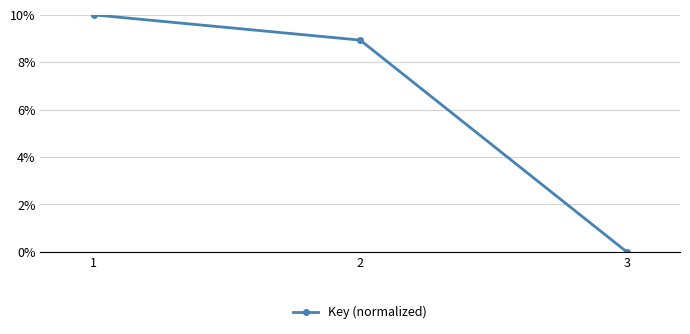

Does the chart have visible grid lines?

Yes